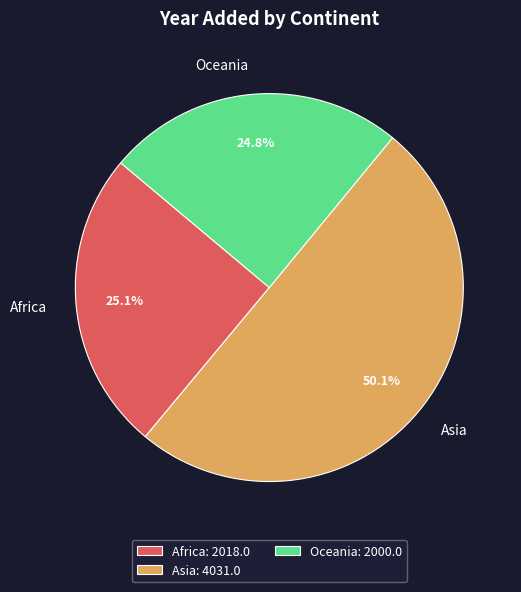

What is the ratio of the value at Asia to the value at Oceania?

2.0